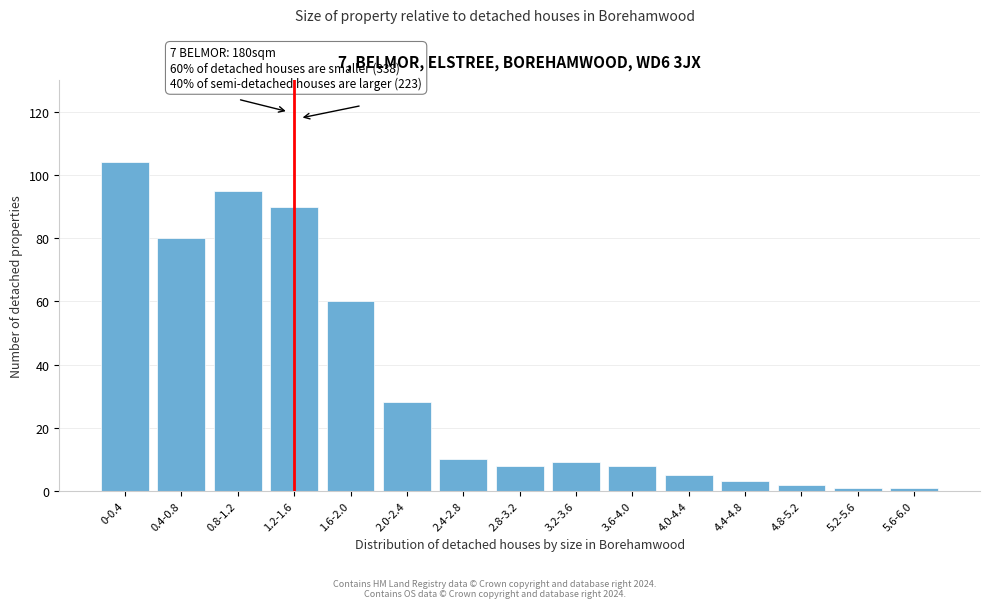

Reading left to right, extract all data points from this chart.

104	80	95	90	60	28	10	8	9	8	5	3	2	1	1